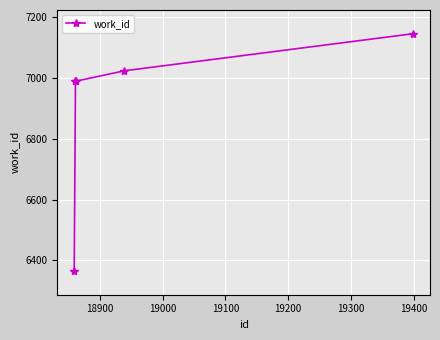

How many categories are shown in the chart?

5